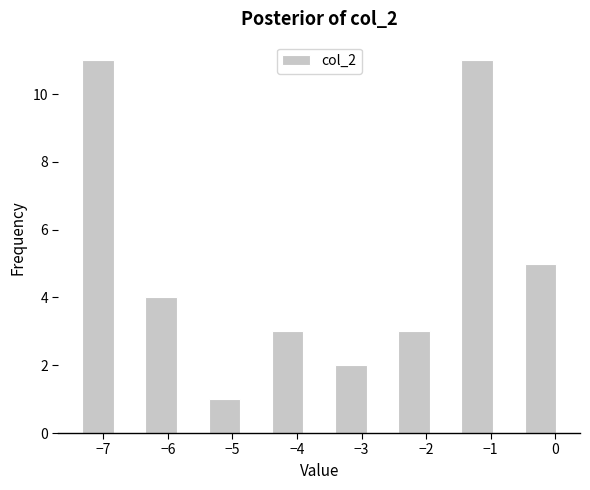

Reading left to right, list every bar in this chart as the range it spans on the x-axis followed by its height. Neither the bar edges nor the heights are printed on the chart, so give them approximately, as read against the axes.

-7.3 to -6.8: 11
-6.8 to -6.3: 0
-6.3 to -5.9: 4
-5.9 to -5.4: 0
-5.4 to -4.9: 1
-4.9 to -4.4: 0
-4.4 to -3.9: 3
-3.9 to -3.4: 0
-3.4 to -2.9: 2
-2.9 to -2.4: 0
-2.4 to -1.9: 3
-1.9 to -1.5: 0
-1.5 to -1.0: 11
-1.0 to -0.5: 0
-0.5 to 0.0: 5